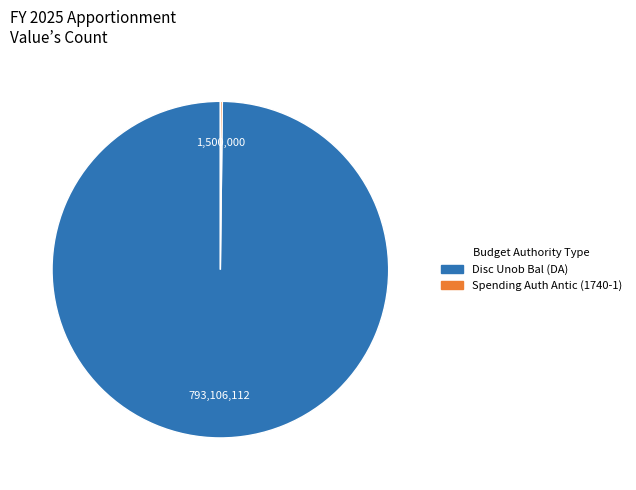

Does any single category account for the majority?

Yes